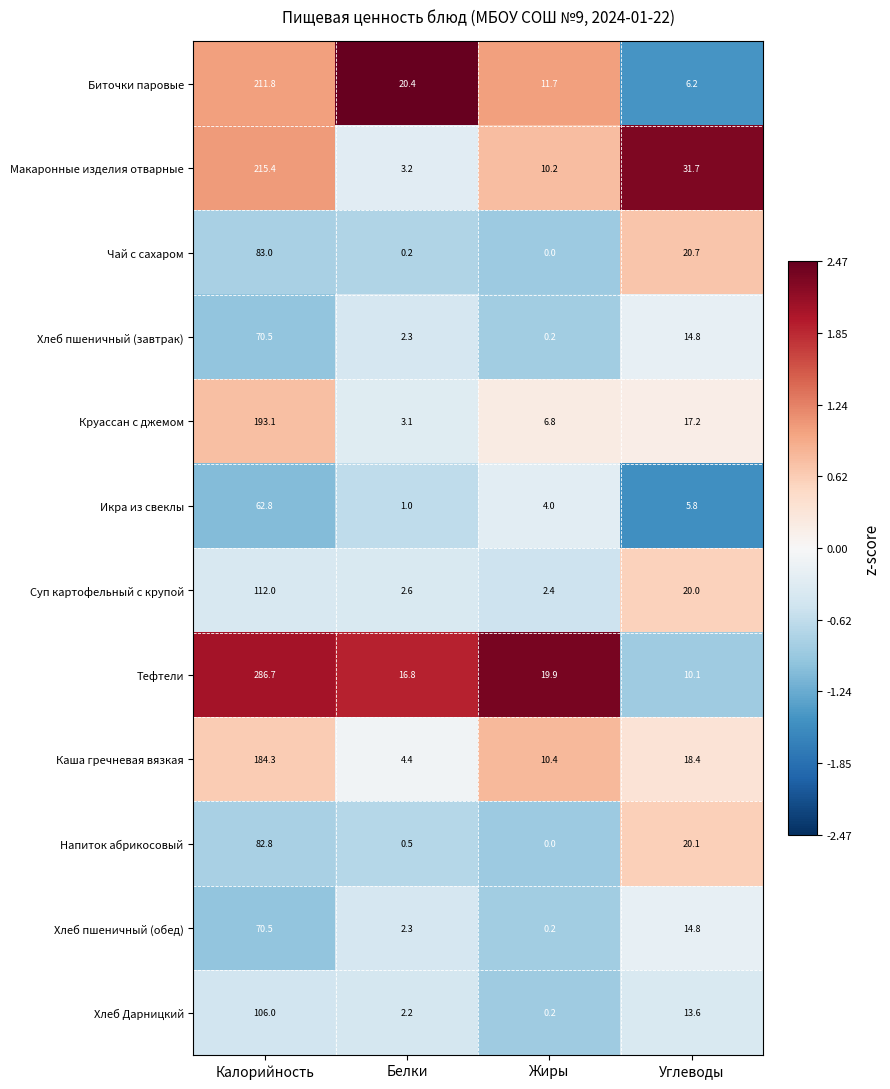

What is the sum of all Хлеб пшеничный (завтрак) values?

87.8